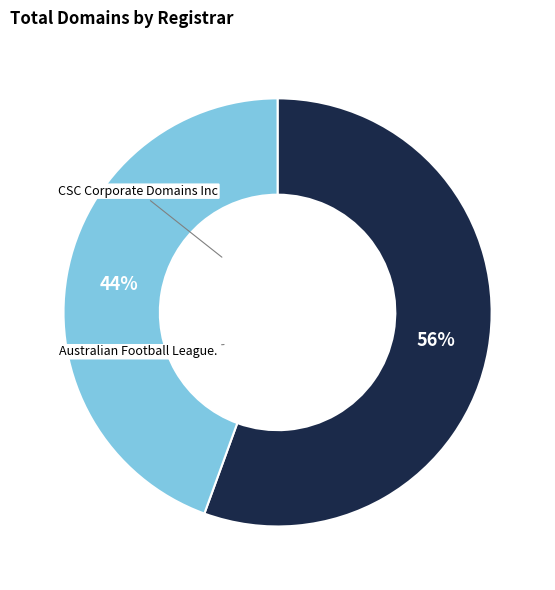

To the nearest percent, what portion does Australian Football League. represent?

44%